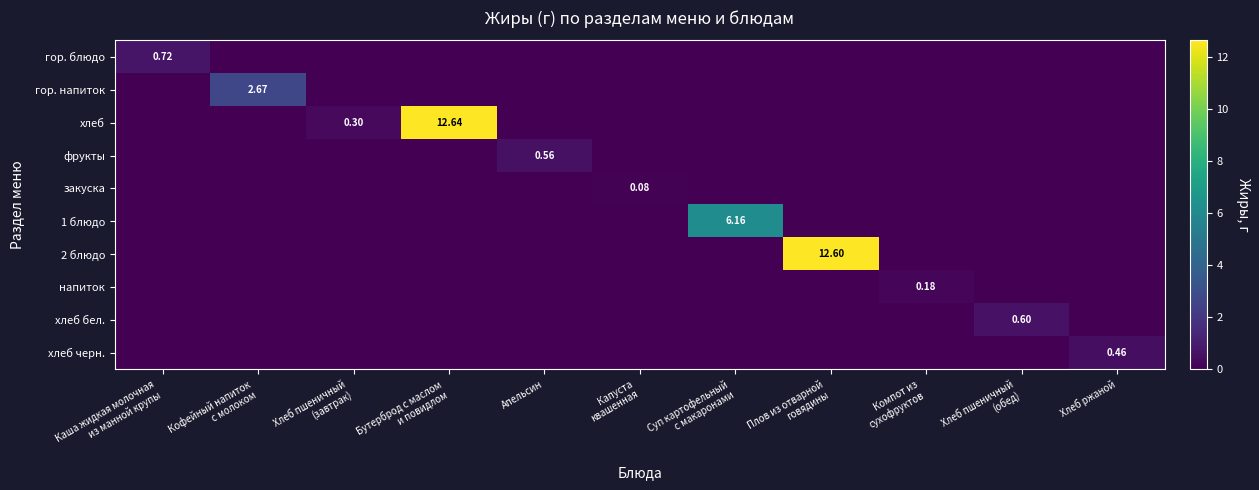

Which category has the highest value across all series?

Бутерброд с маслом
и повидлом